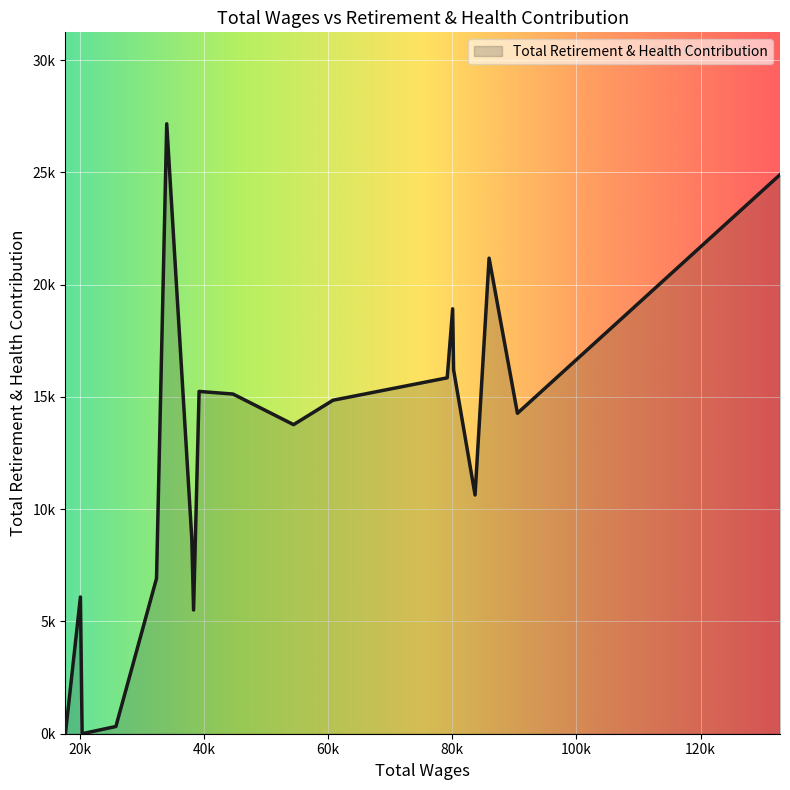

What is the greatest value displayed?

27166